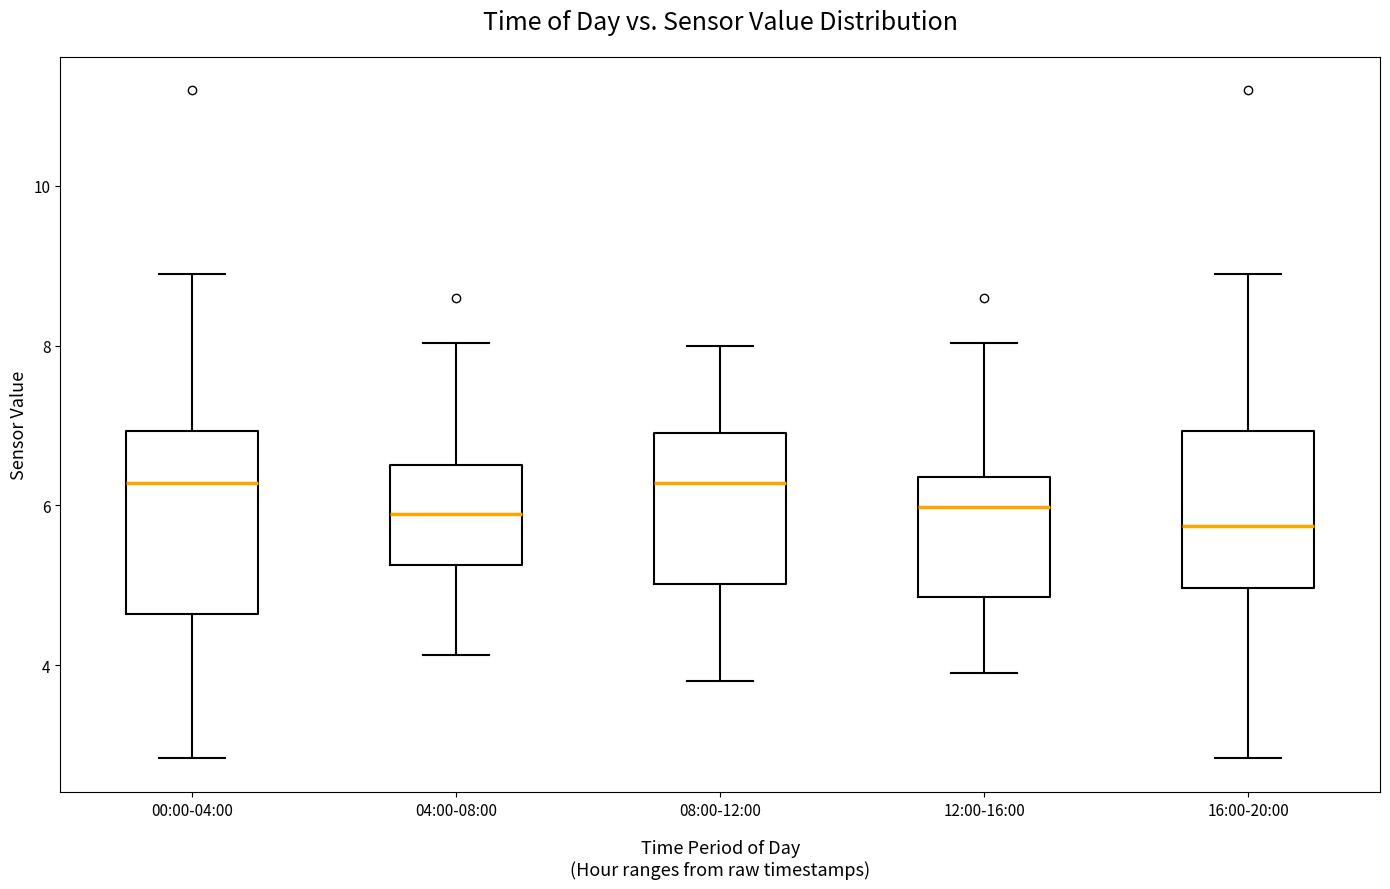

Reading left to right, read every box against the y-axis: the position of its median line, the range the box covers, and the ends of its whiskers. The values are not printed on the chart, so give them approximately, as read against the axis.

00:00-04:00: median 6.2, box 4.6 to 7.0, whiskers 2.8 to 9.0
04:00-08:00: median 5.8, box 5.2 to 6.6, whiskers 4.2 to 8.0
08:00-12:00: median 6.2, box 5.0 to 7.0, whiskers 3.8 to 8.0
12:00-16:00: median 6.0, box 4.8 to 6.4, whiskers 4.0 to 8.0
16:00-20:00: median 5.8, box 5.0 to 7.0, whiskers 2.8 to 9.0